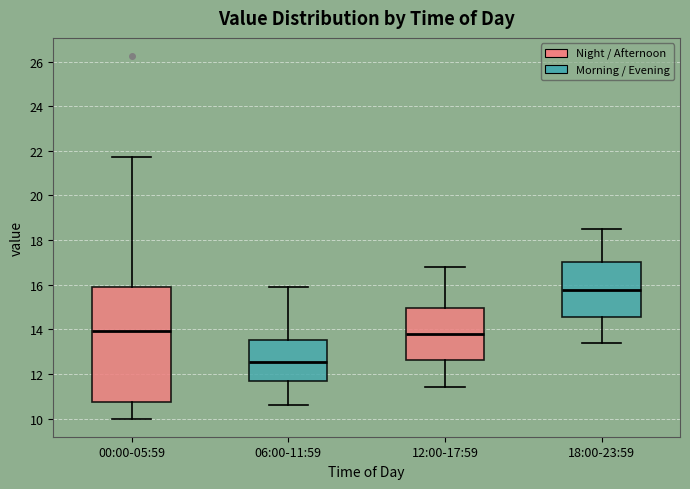

Where is the lower edge of the box for 12:00-17:59 on the y-axis? The values are not printed on the chart, so give them approximately, as read against the axis.

12.6